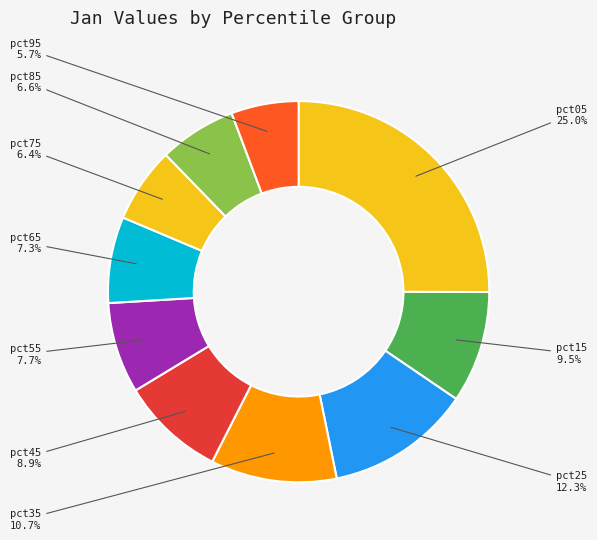

How many segments does this pie chart have?

10